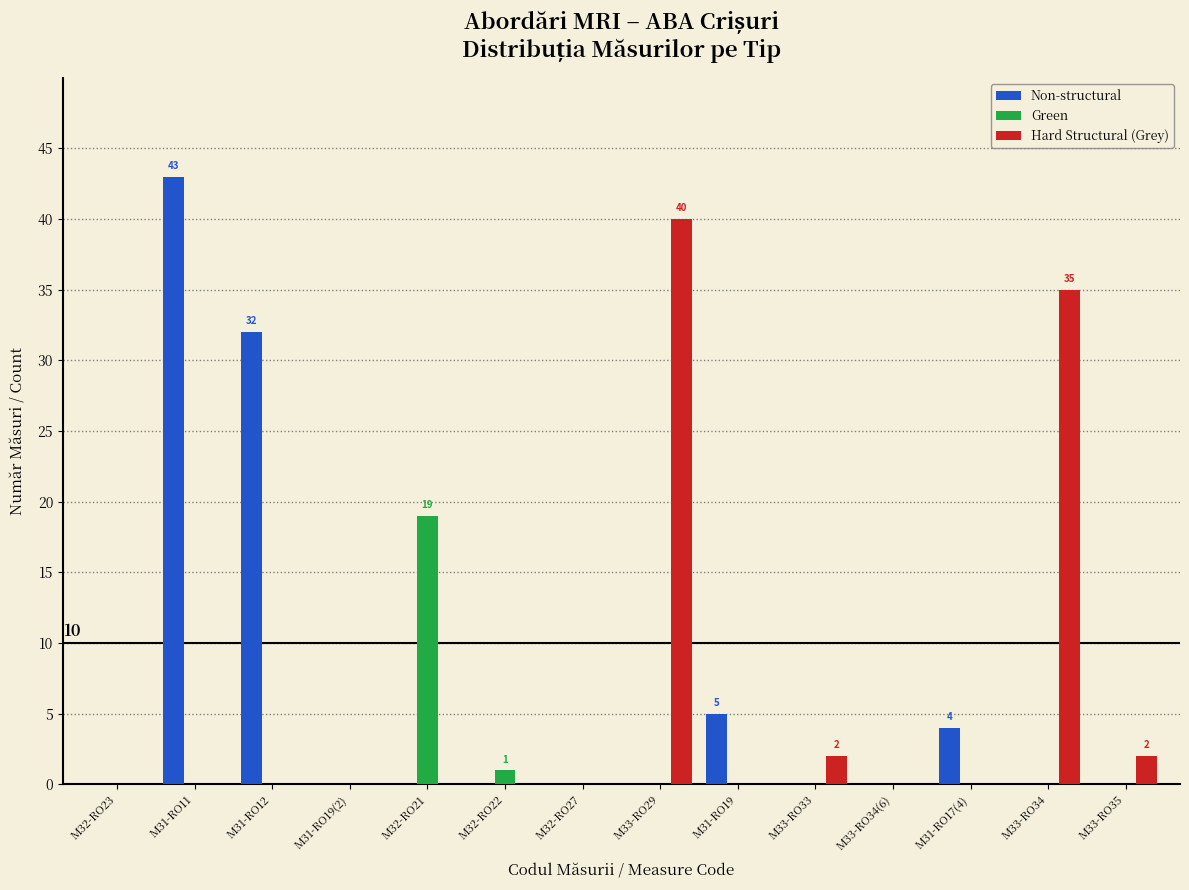

At which category is the sum across all series the highest?

M31-RO11